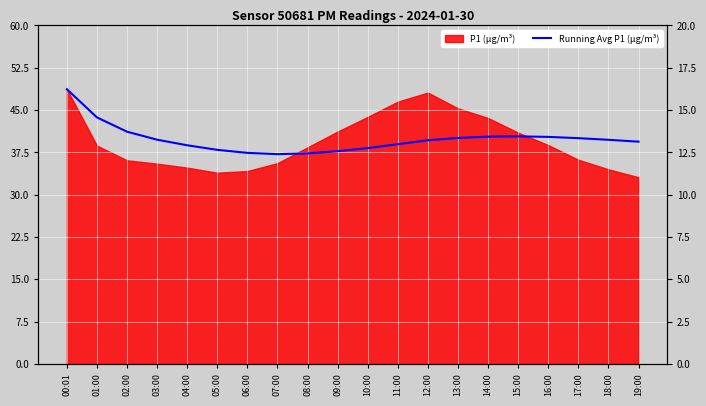

What position from the left is 12:00?

13